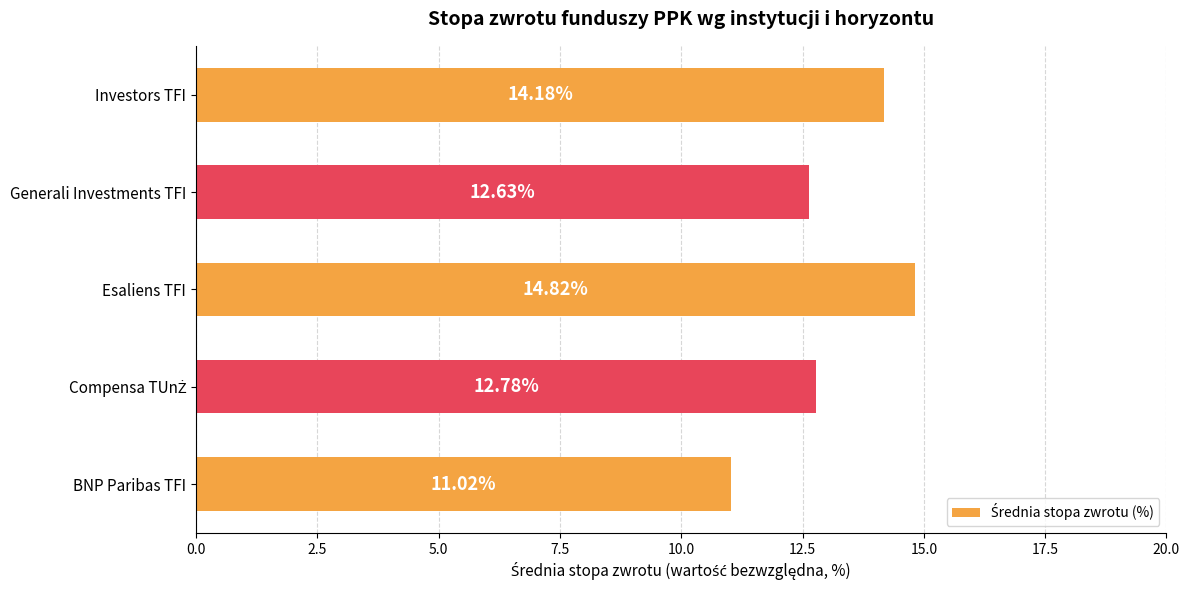

At which category does the chart reach its peak across all series?

Esaliens TFI